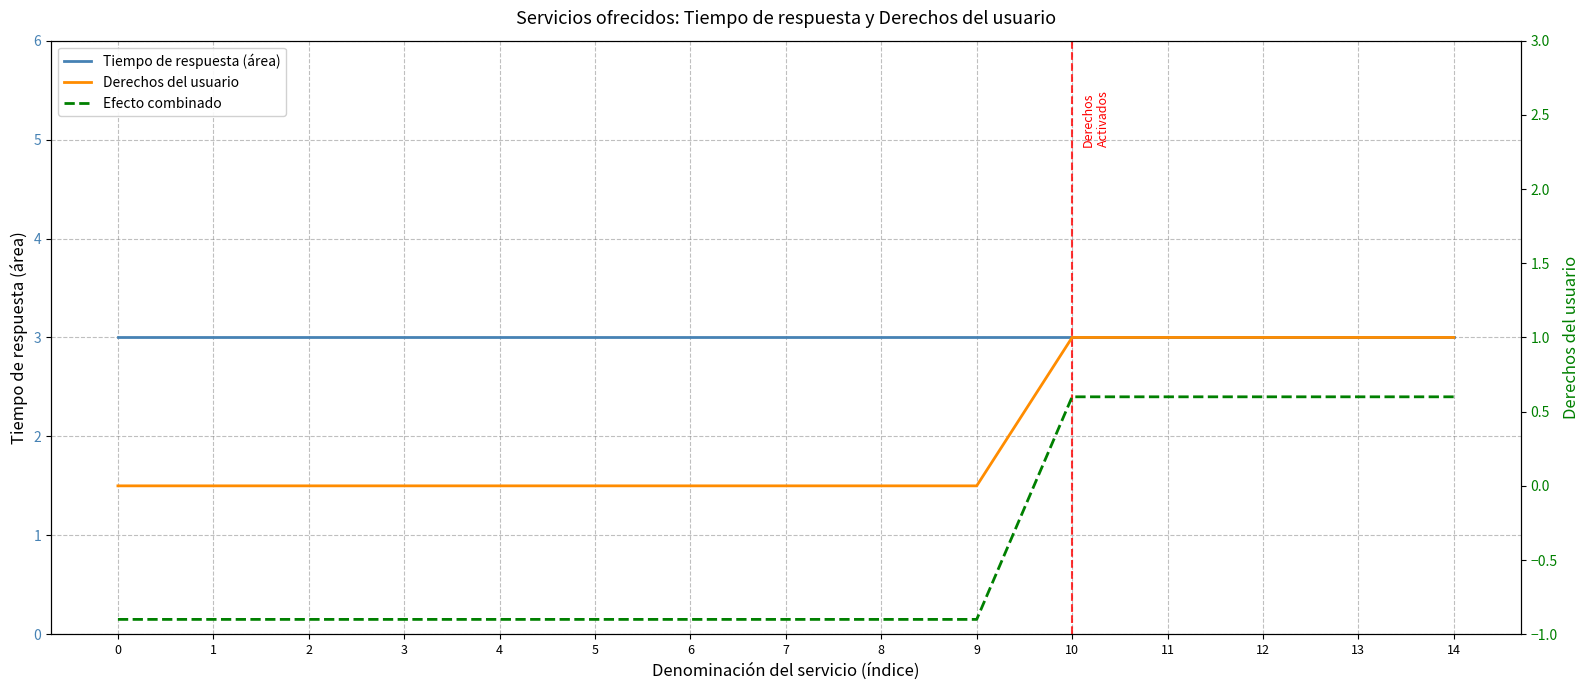

Count the Derechos del usuario values in the range 0 to 1.

15